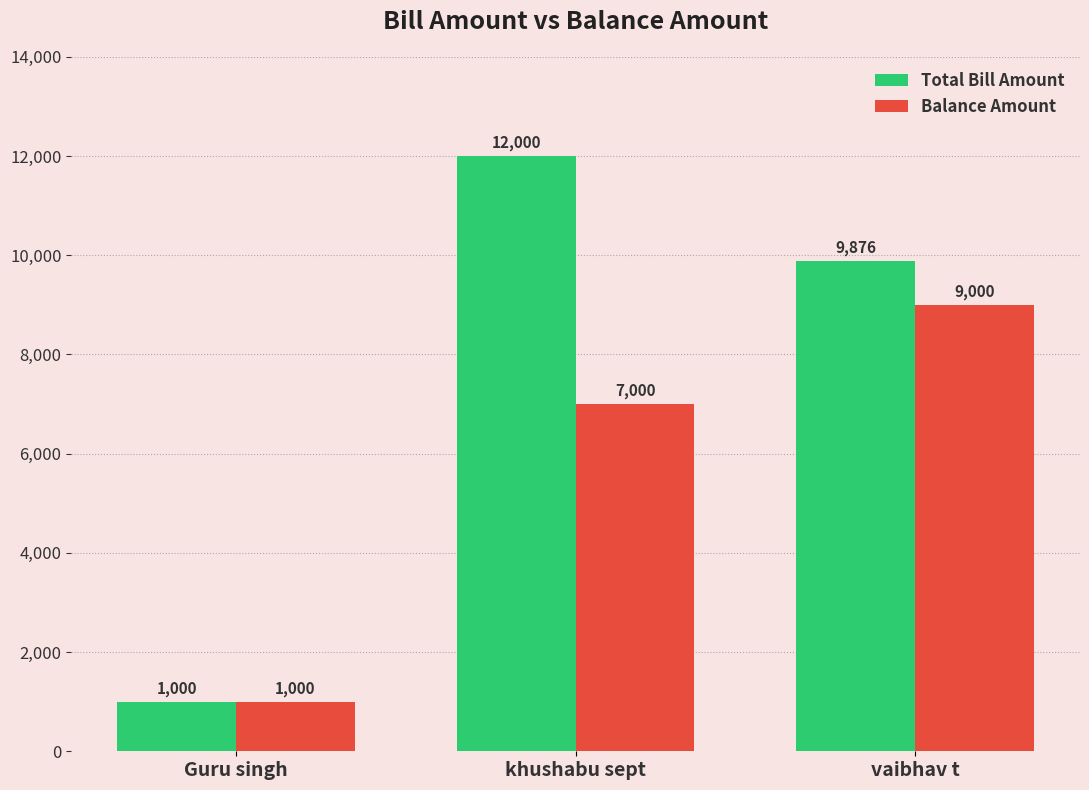

What is the difference between the maximum and minimum values in the Balance Amount series?

8000